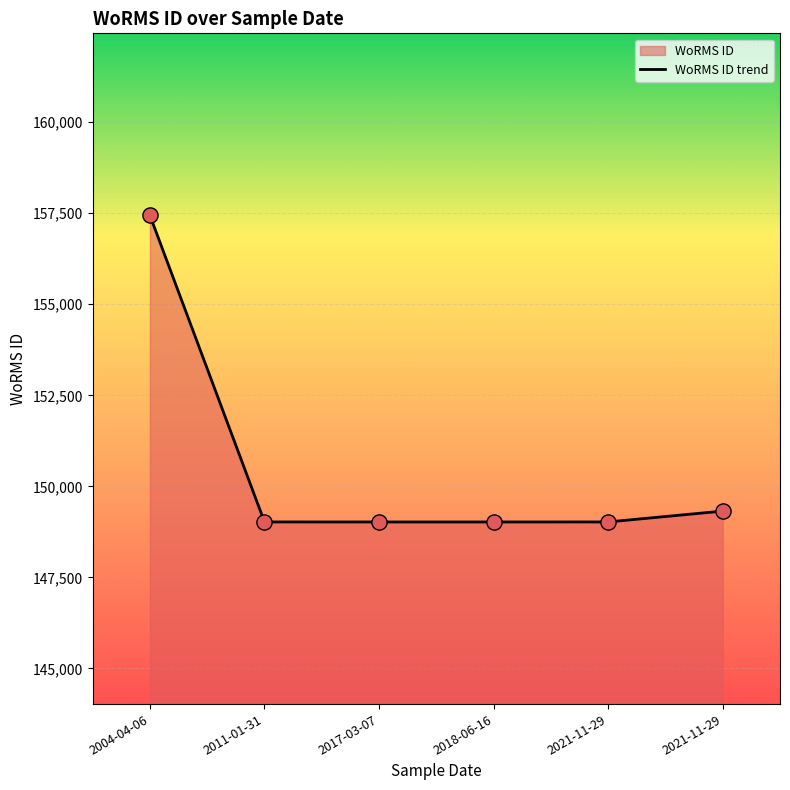

Between 2011-01-31 and 2017-03-07, which is larger?

2011-01-31